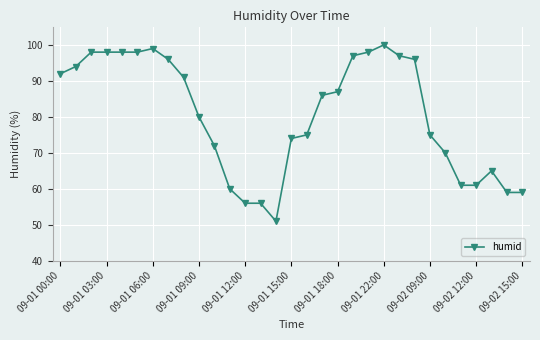

What is the value of the 19th point from the left?

87